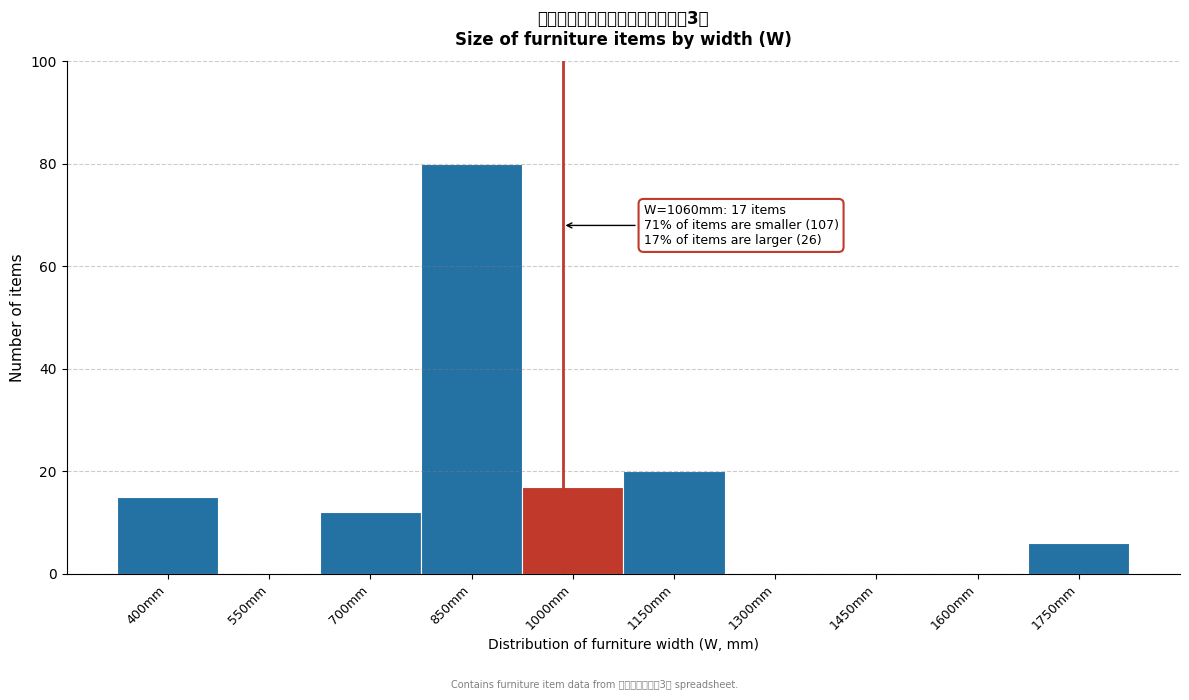

Reading right to left, extract all data points from this chart.

1750mm=6	1600mm=0	1450mm=0	1300mm=0	1150mm=20	1000mm=17	850mm=80	700mm=12	550mm=0	400mm=15